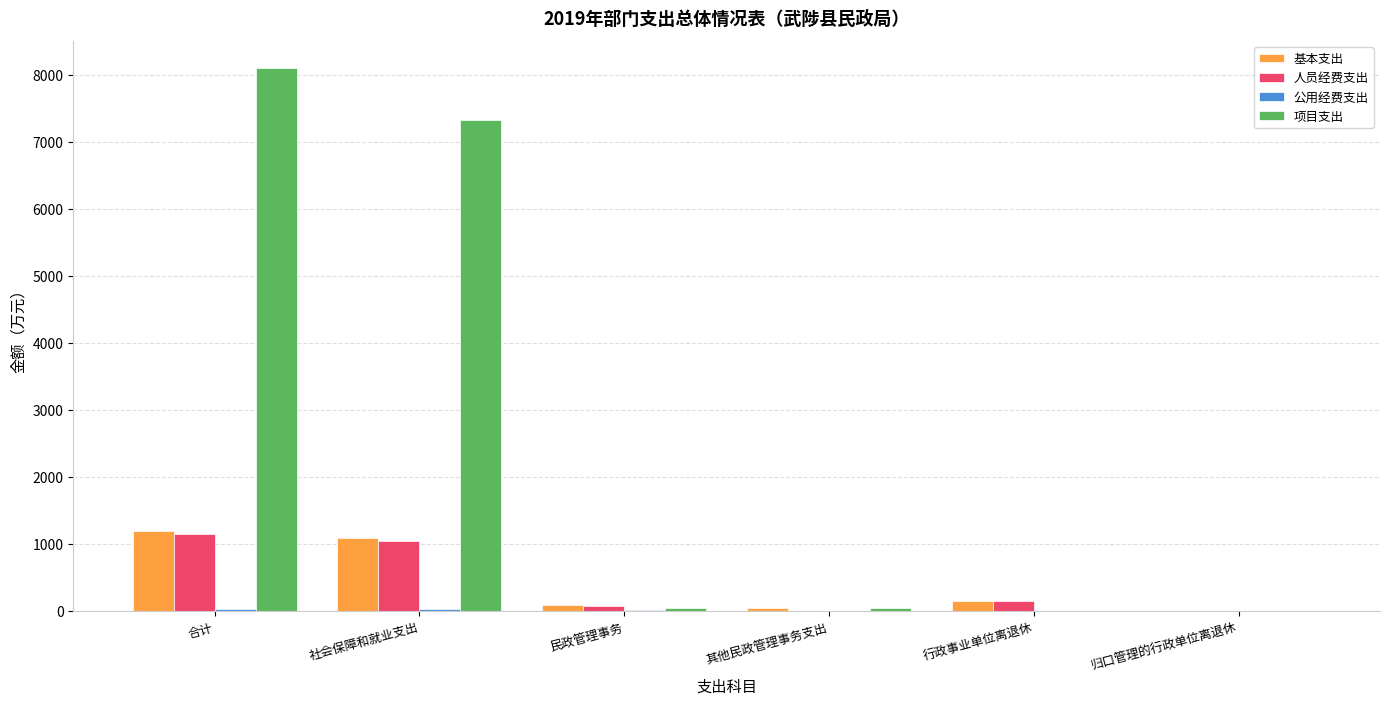

At which category does the chart reach its peak across all series?

合计